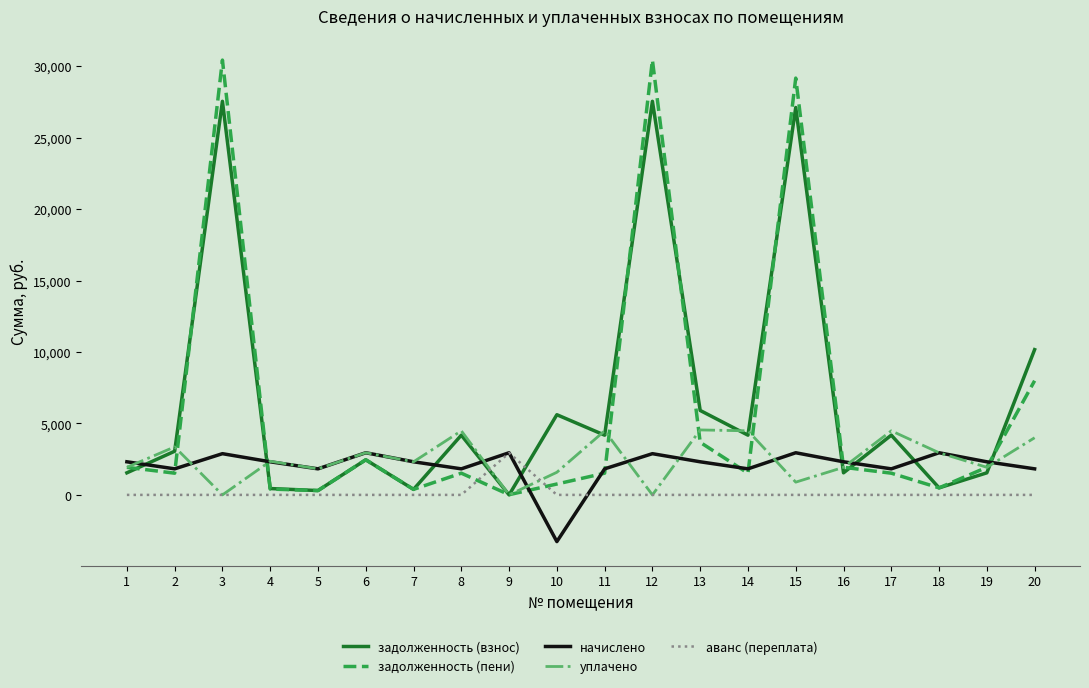

Does the chart have visible grid lines?

No